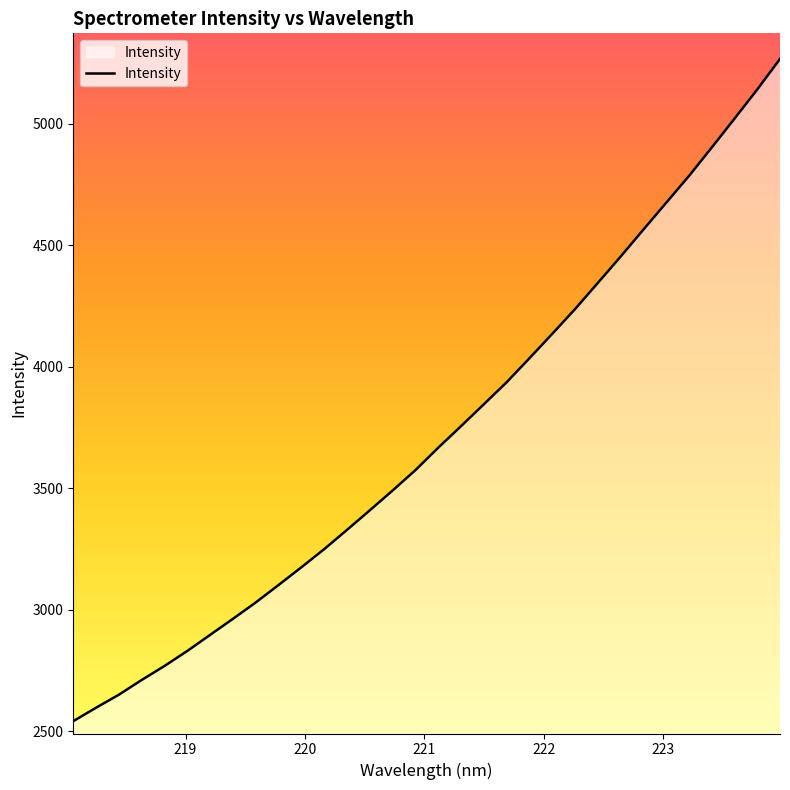

What is the minimum value shown in the chart?

2541.2